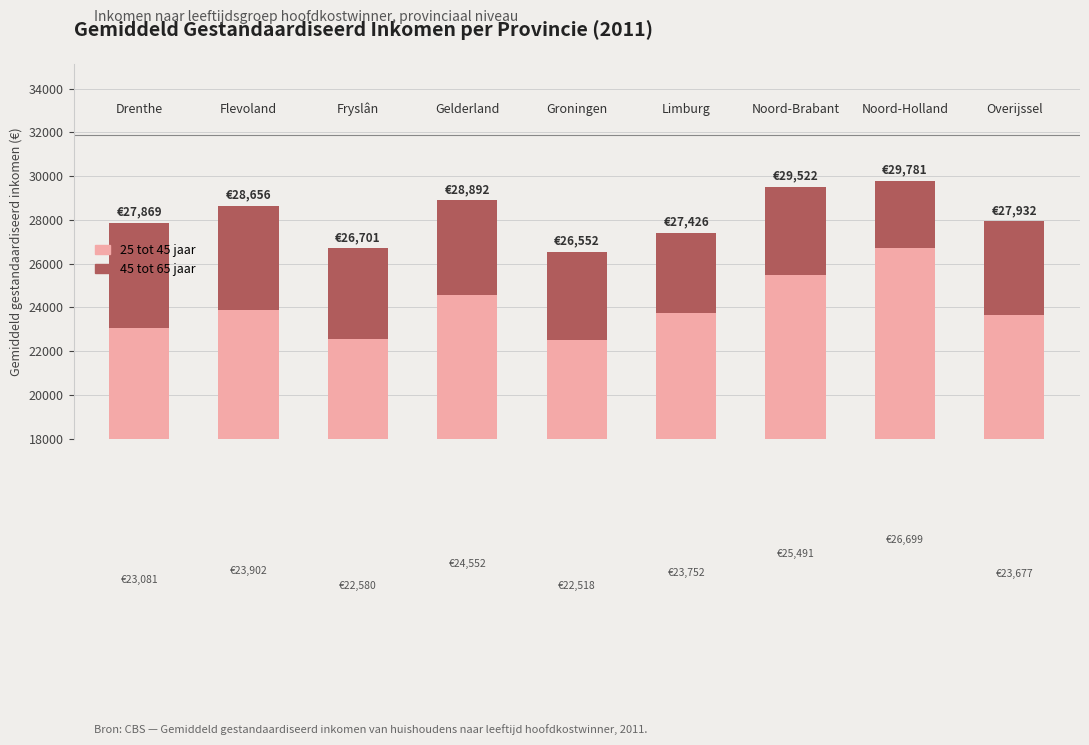

At which category is the sum across all series the highest?

7